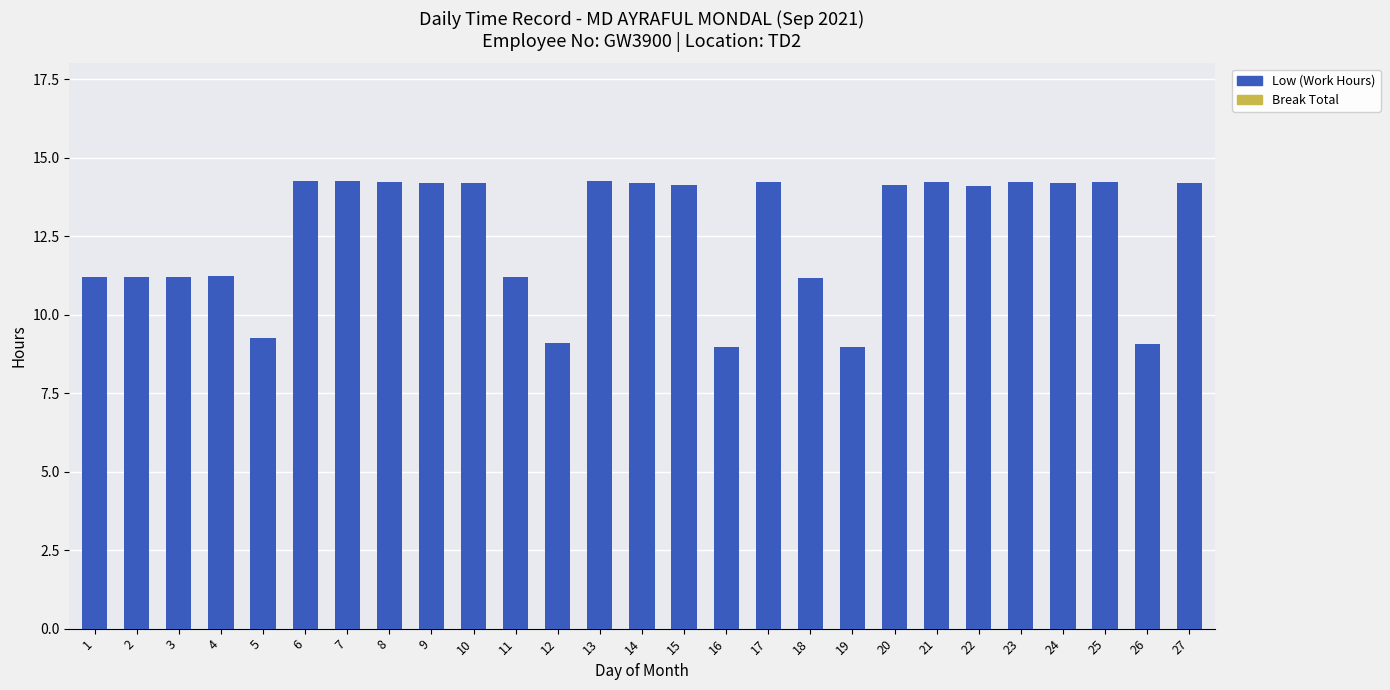

What is the value of the 13th bar from the left?

14.2